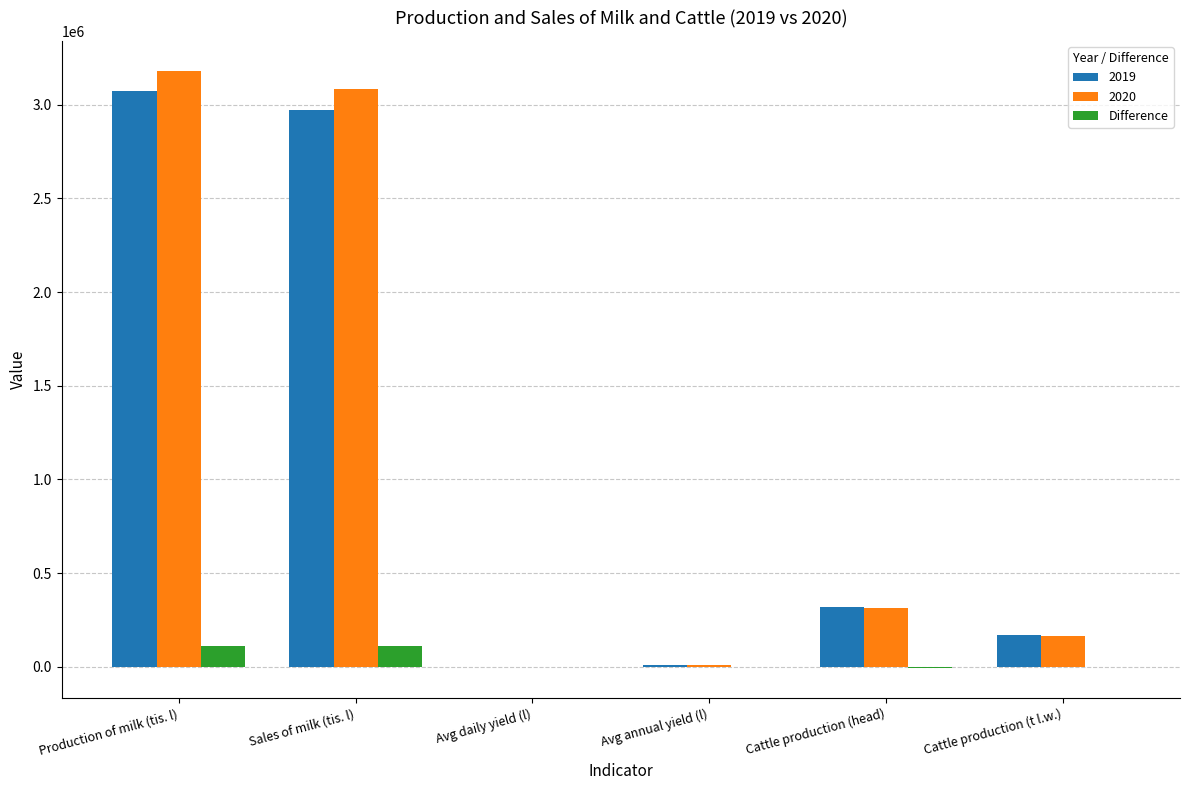

The 2019 series shows 167902.1 at Cattle production (t l.w.). True or false?

True